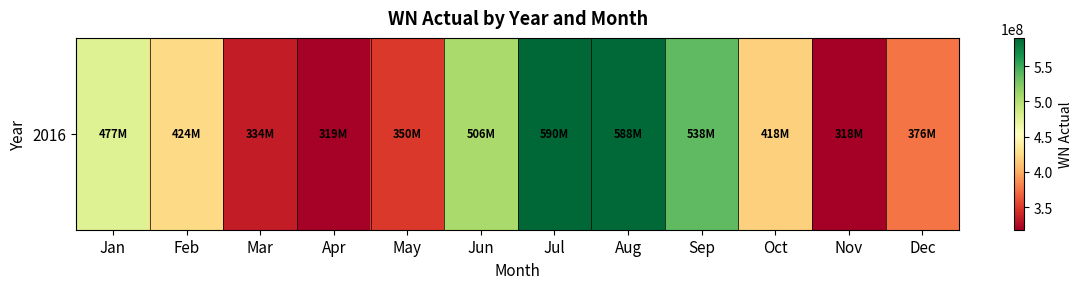

Rank the categories by value from highest to lowest.

Jul, Aug, Sep, Jun, Jan, Feb, Oct, Dec, May, Mar, Apr, Nov